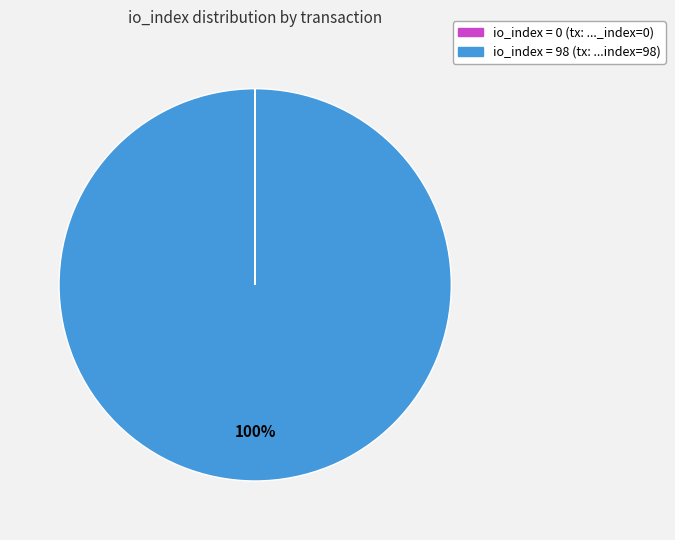

Does any single category account for the majority?

Yes